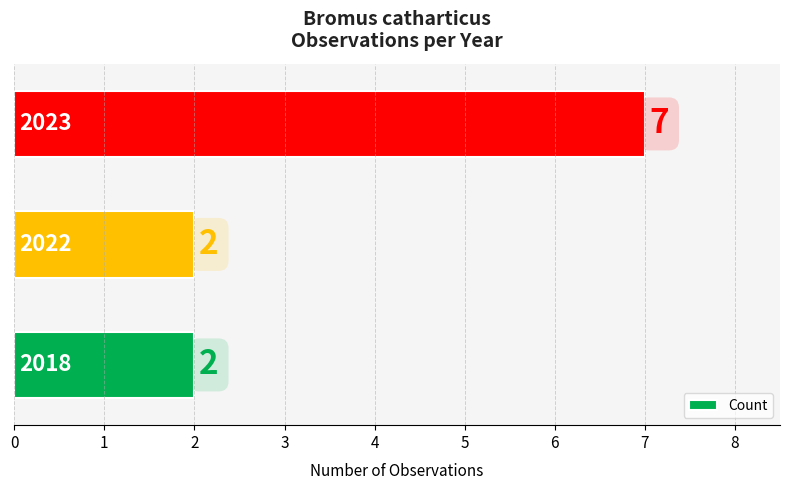

Reading top to bottom, transcribe all the data shown in this chart.

7	2	2